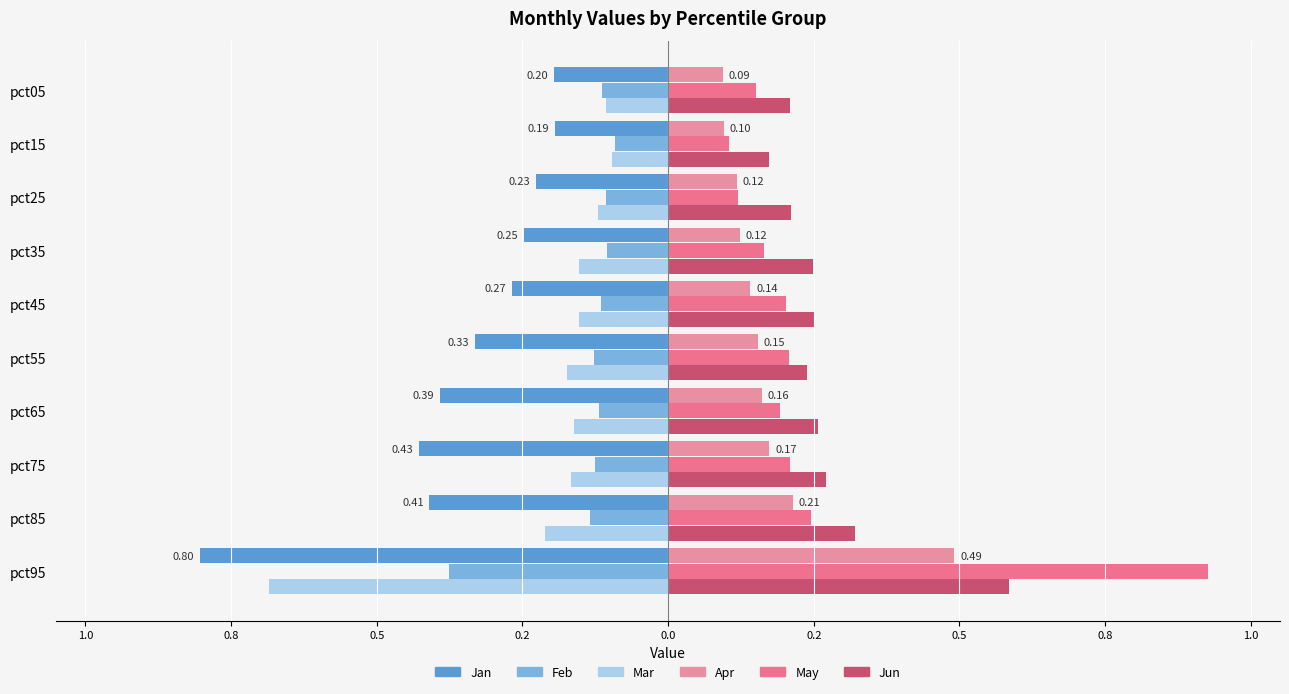

How many Apr values are between 0 and 1?

10